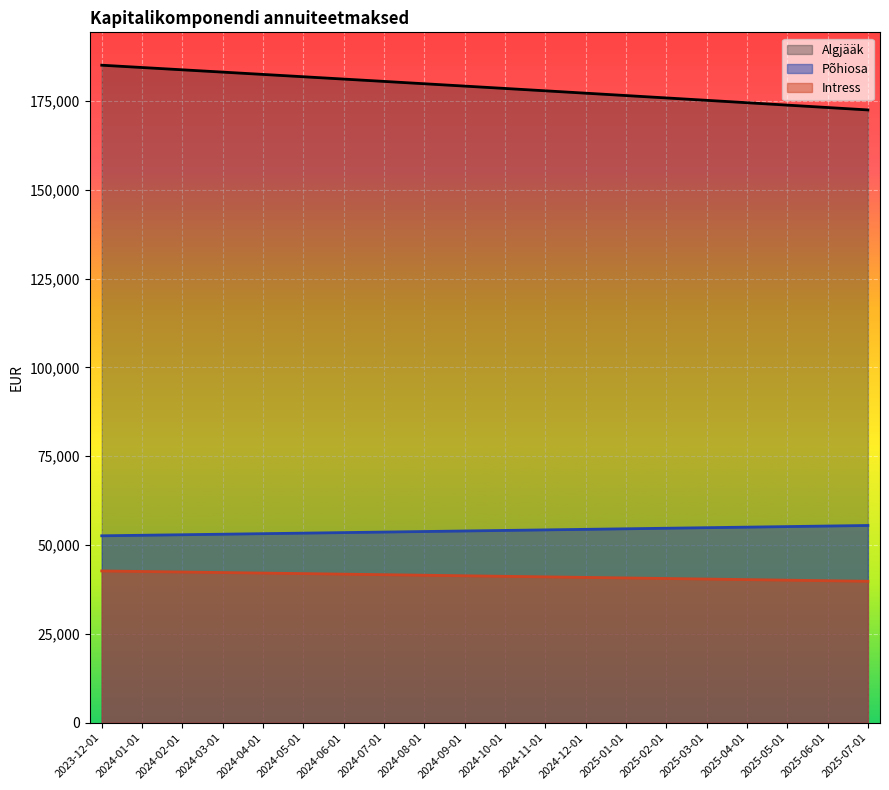

Which has a higher value, 2024-02-01 or 2024-09-01?

2024-02-01